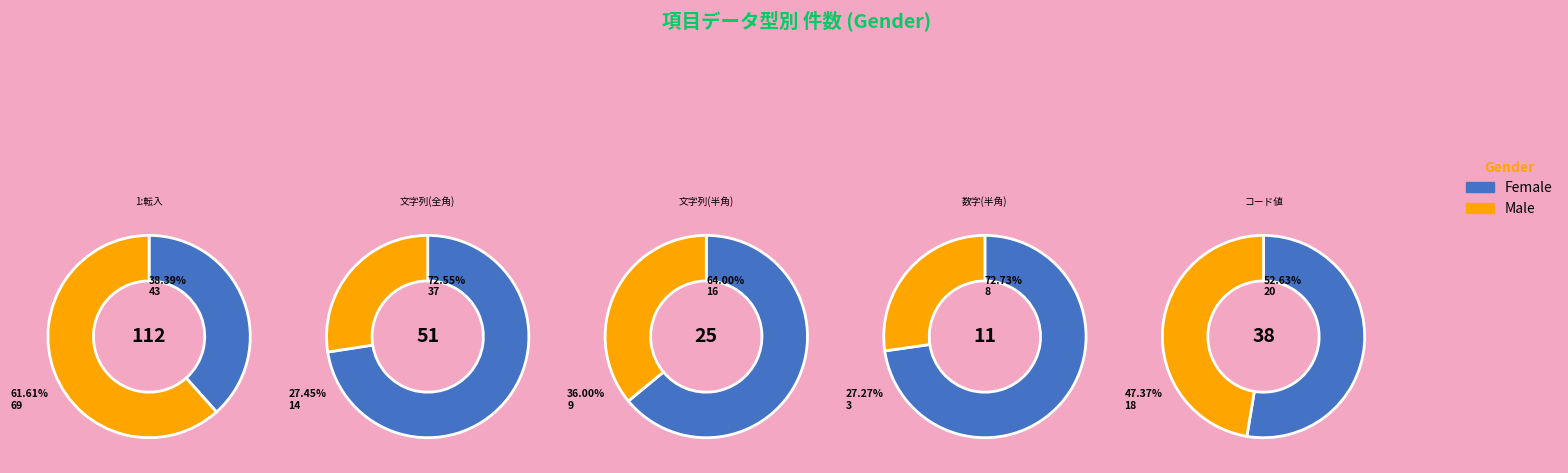

Count the number of slices in the pie.

5